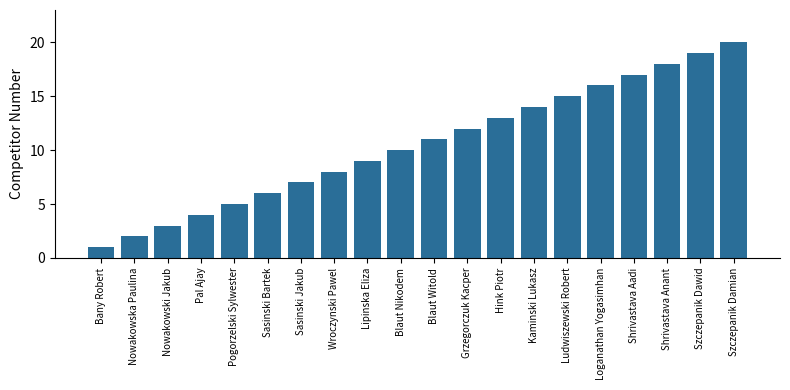

What is the value of the 4th bar from the left?

4